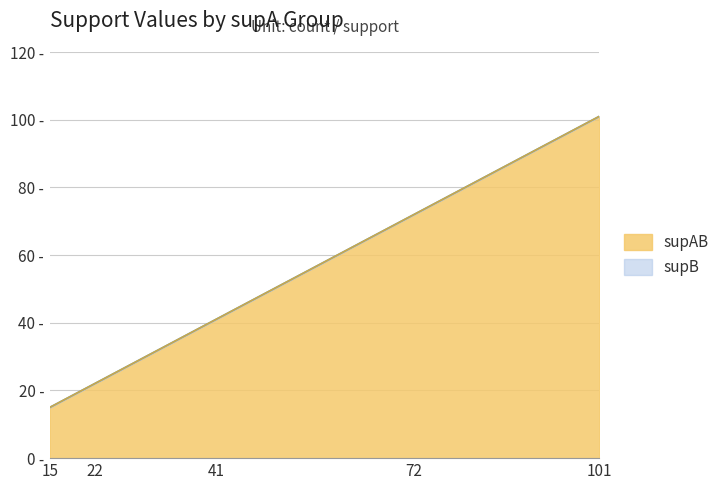

True or false: supAB and condAB intersect in this chart.

False